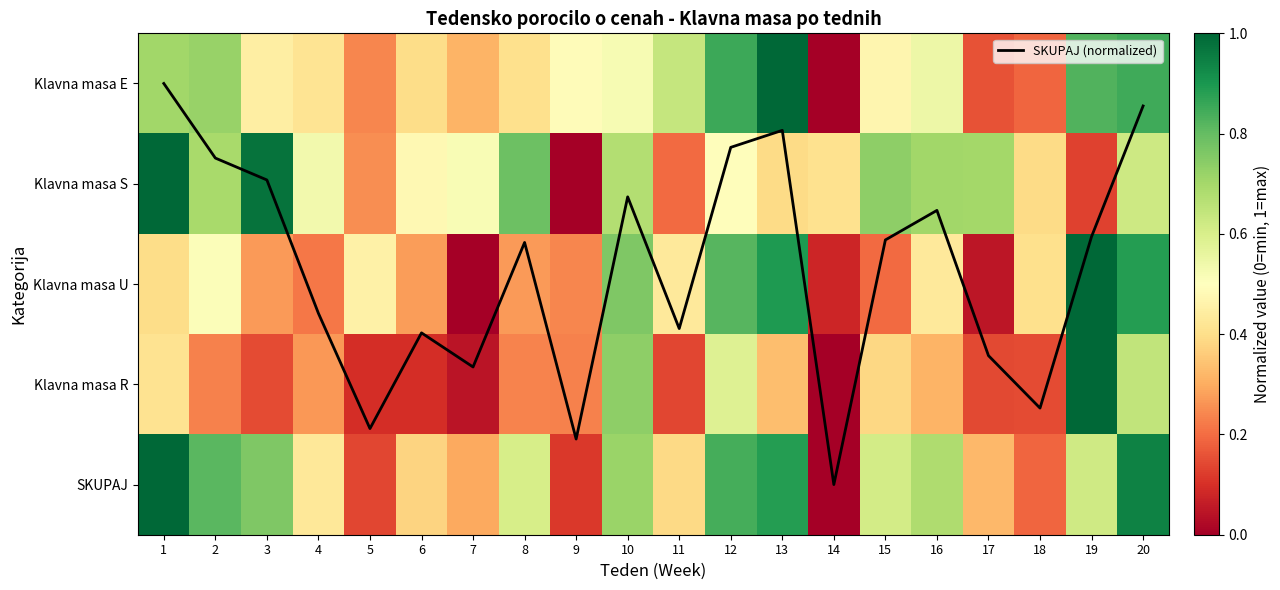

How many distinct data groups are displayed?

6